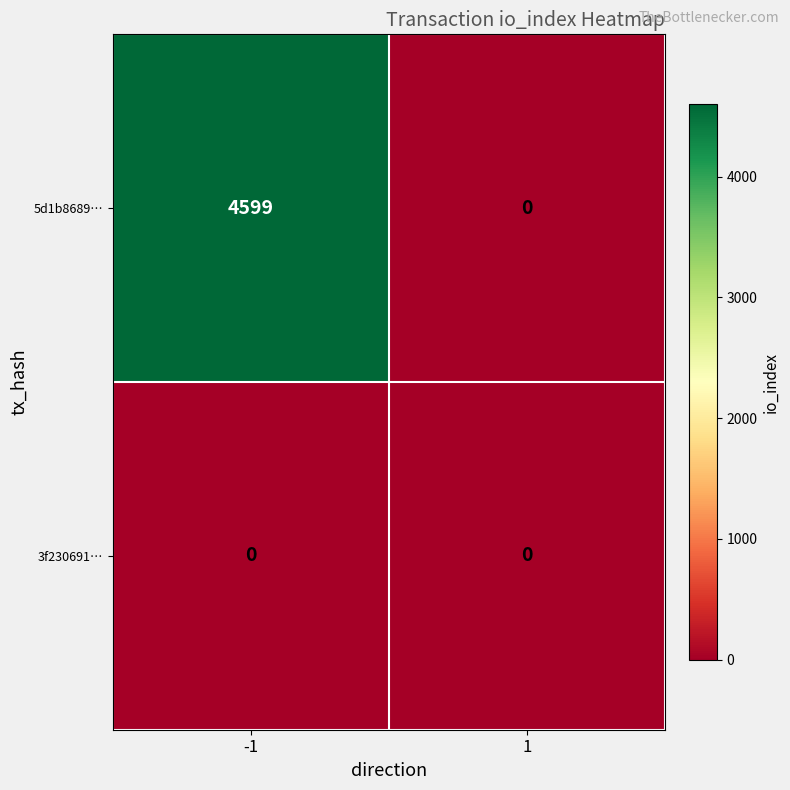

True or false: 5d1b8689… has a value of 0 at 1.

True